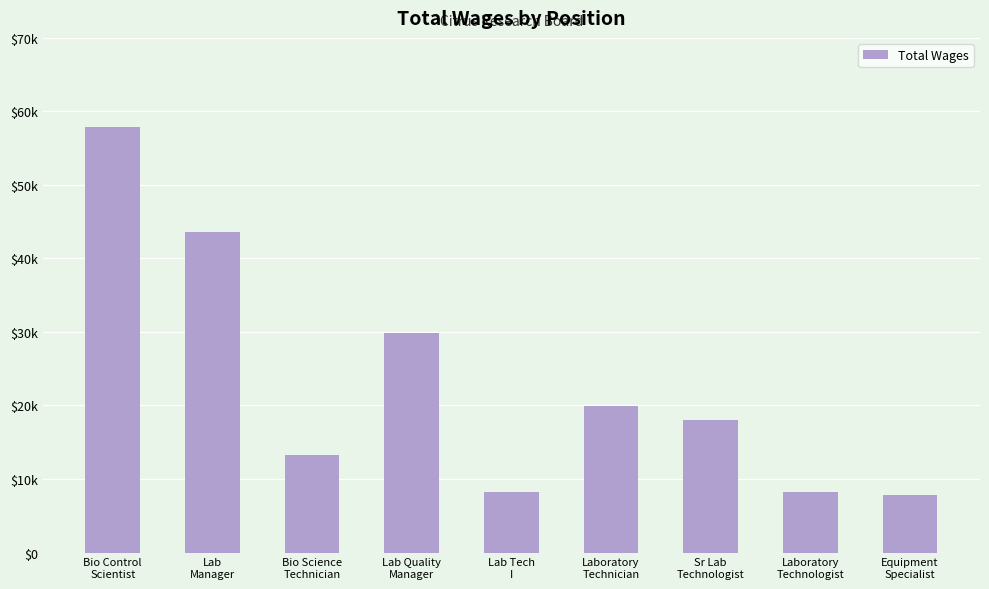

Between Laboratory
Technologist and Sr Lab
Technologist, which is larger?

Sr Lab
Technologist